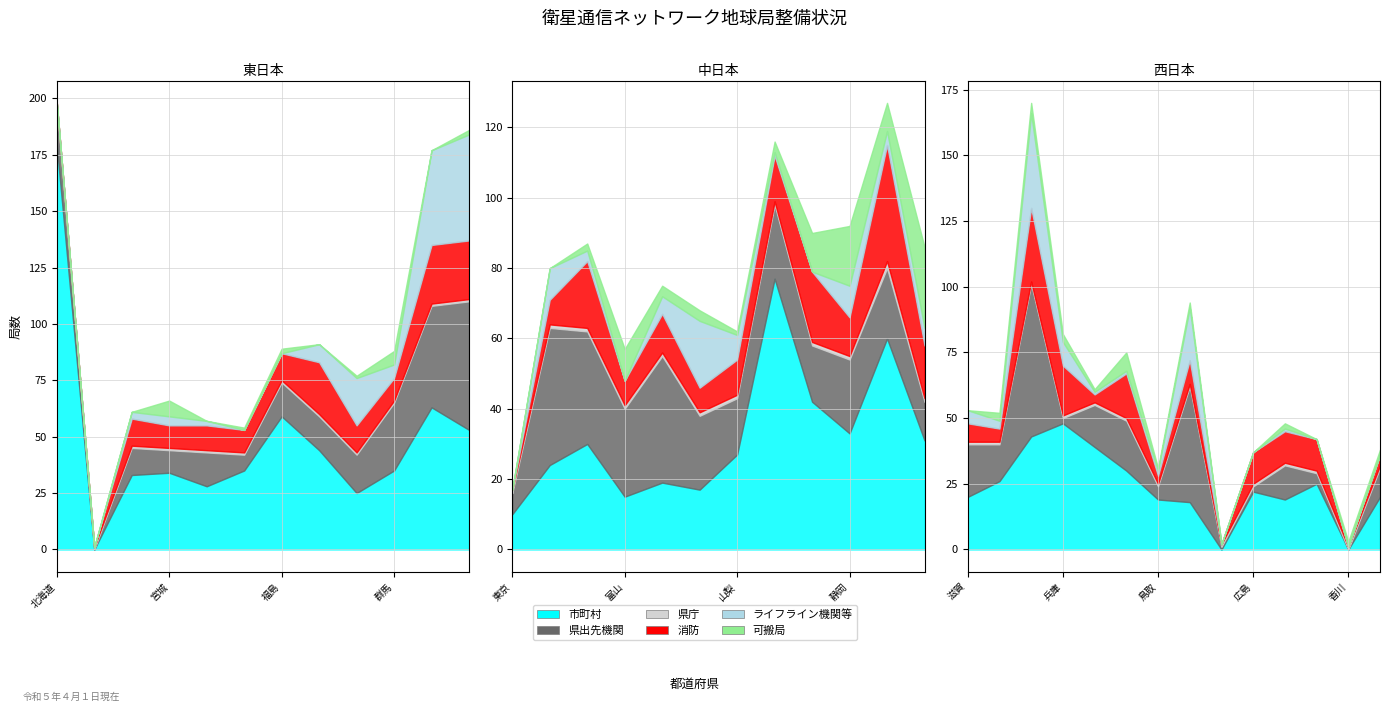

Reading left to right, extract all data points from this chart.

市町村: 北海道=179	青森=0	岩手=33	宮城=34	秋田=28	山形=35	福島=59	茨城=44	栃木=25	群馬=35	埼玉=63	千葉=53	東京=10	神奈川=24	新潟=30	富山=15	石川=19	福井=17	山梨=27	長野=77	岐阜=42	静岡=33	愛知=60	三重=31	滋賀=20	京都=26	大阪=43	兵庫=48	奈良=39	和歌山=30	鳥取=19	島根=18	岡山=0	広島=22	山口=19	徳島=25	香川=0	愛媛=20
県出先機関: 北海道=18	青森=0	岩手=12	宮城=10	秋田=15	山形=7	福島=15	茨城=15	栃木=17	群馬=30	埼玉=45	千葉=57	東京=6	神奈川=39	新潟=32	富山=25	石川=36	福井=21	山梨=16	長野=21	岐阜=16	静岡=21	愛知=20	三重=11	滋賀=20	京都=14	大阪=58	兵庫=2	奈良=16	和歌山=19	鳥取=5	島根=44	岡山=1	広島=2	山口=13	徳島=4	香川=0	愛媛=11
県庁: 北海道=1	青森=1	岩手=1	宮城=1	秋田=1	山形=1	福島=1	茨城=1	栃木=1	群馬=1	埼玉=1	千葉=1	東京=1	神奈川=1	新潟=1	富山=1	石川=1	福井=1	山梨=1	長野=1	岐阜=1	静岡=1	愛知=2	三重=1	滋賀=1	京都=1	大阪=1	兵庫=1	奈良=1	和歌山=1	鳥取=1	島根=1	岡山=1	広島=1	山口=1	徳島=1	香川=1	愛媛=1
消防: 北海道=0	青森=0	岩手=12	宮城=10	秋田=11	山形=10	福島=12	茨城=23	栃木=12	群馬=10	埼玉=26	千葉=26	東京=0	神奈川=7	新潟=19	富山=7	石川=11	福井=7	山梨=10	長野=13	岐阜=20	静岡=11	愛知=33	三重=15	滋賀=7	京都=5	大阪=28	兵庫=19	奈良=3	和歌山=17	鳥取=3	島根=9	岡山=0	広島=12	山口=12	徳島=12	香川=0	愛媛=4
ライフライン機関等: 北海道=0	青森=0	岩手=3	宮城=4	秋田=2	山形=0	福島=0	茨城=8	栃木=21	群馬=6	埼玉=42	千葉=47	東京=0	神奈川=9	新潟=3	富山=0	石川=5	福井=19	山梨=7	長野=1	岐阜=0	静岡=9	愛知=4	三重=5	滋賀=5	京都=3	大阪=36	兵庫=9	奈良=1	和歌山=1	鳥取=2	島根=20	岡山=0	広島=0	山口=1	徳島=0	香川=0	愛媛=0
可搬局: 北海道=0	青森=0	岩手=0	宮城=7	秋田=0	山形=1	福島=2	茨城=0	栃木=1	群馬=6	埼玉=0	千葉=2	東京=0	神奈川=0	新潟=2	富山=9	石川=3	福井=3	山梨=1	長野=3	岐阜=11	静岡=17	愛知=8	三重=23	滋賀=0	京都=3	大阪=4	兵庫=3	奈良=1	和歌山=7	鳥取=1	島根=2	岡山=0	広島=0	山口=2	徳島=0	香川=2	愛媛=2